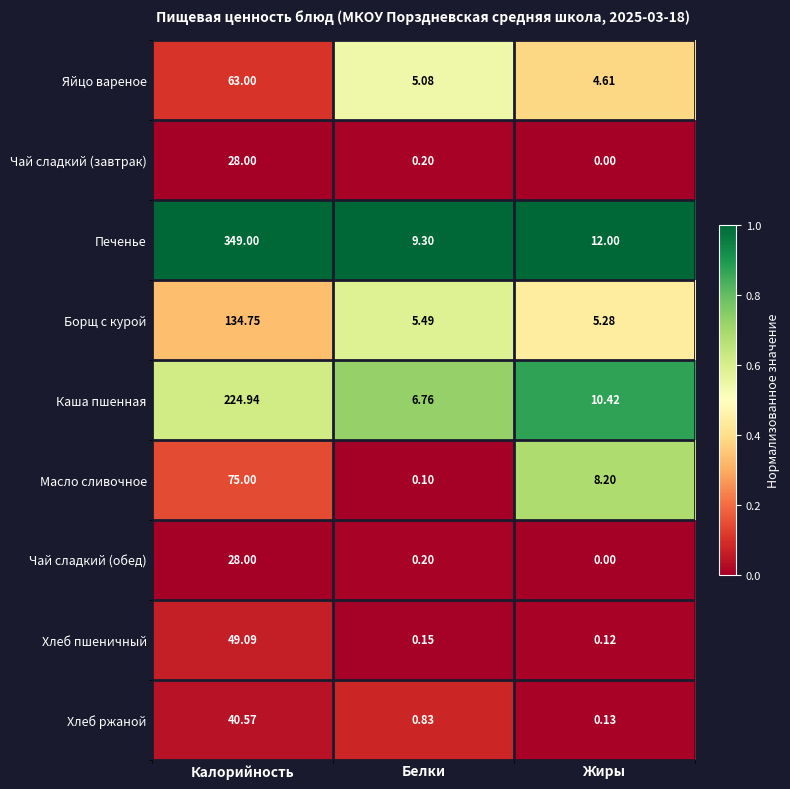

Which series has the largest range (max minus min)?

Печенье